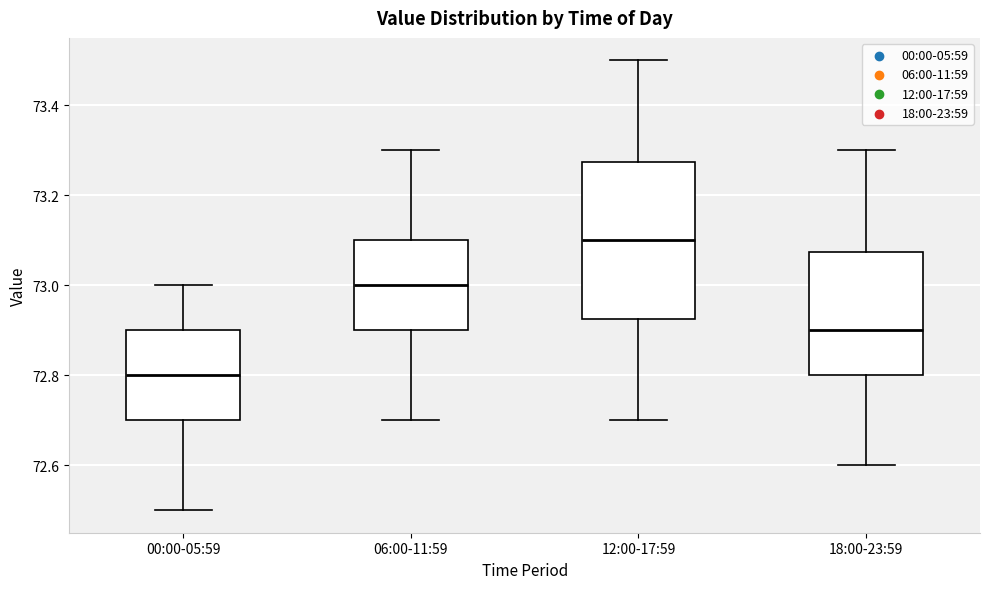

Reading left to right, transcribe this box plot: for each box, give where its median line is, the range the box spans, and where its two whiskers end, as read against the y-axis. The values are not printed on the chart, so give them approximately, as read against the axis.

00:00-05:59: median 72.80, box 72.70 to 72.90, whiskers 72.50 to 73.00
06:00-11:59: median 73.00, box 72.90 to 73.10, whiskers 72.70 to 73.30
12:00-17:59: median 73.10, box 72.92 to 73.28, whiskers 72.70 to 73.50
18:00-23:59: median 72.90, box 72.80 to 73.08, whiskers 72.60 to 73.30